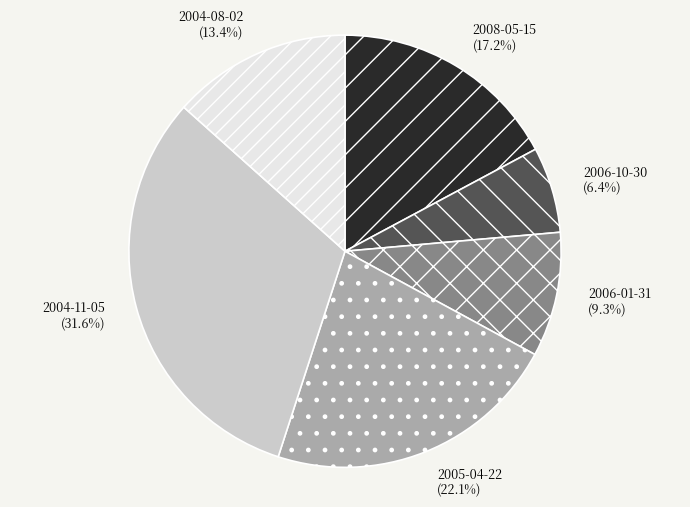

Is there a majority slice in this chart?

No